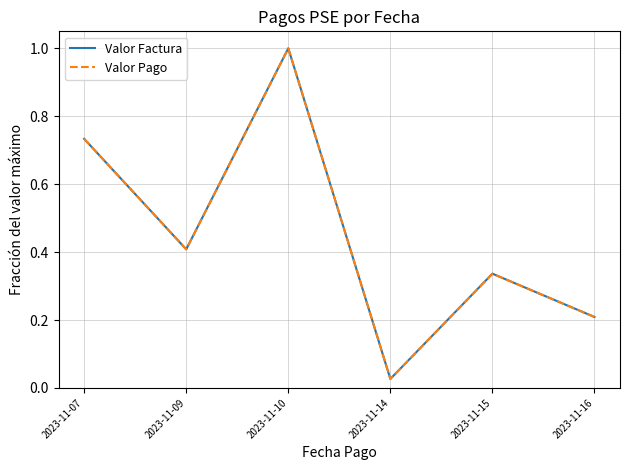

Which series has the widest spread of values?

Valor Factura